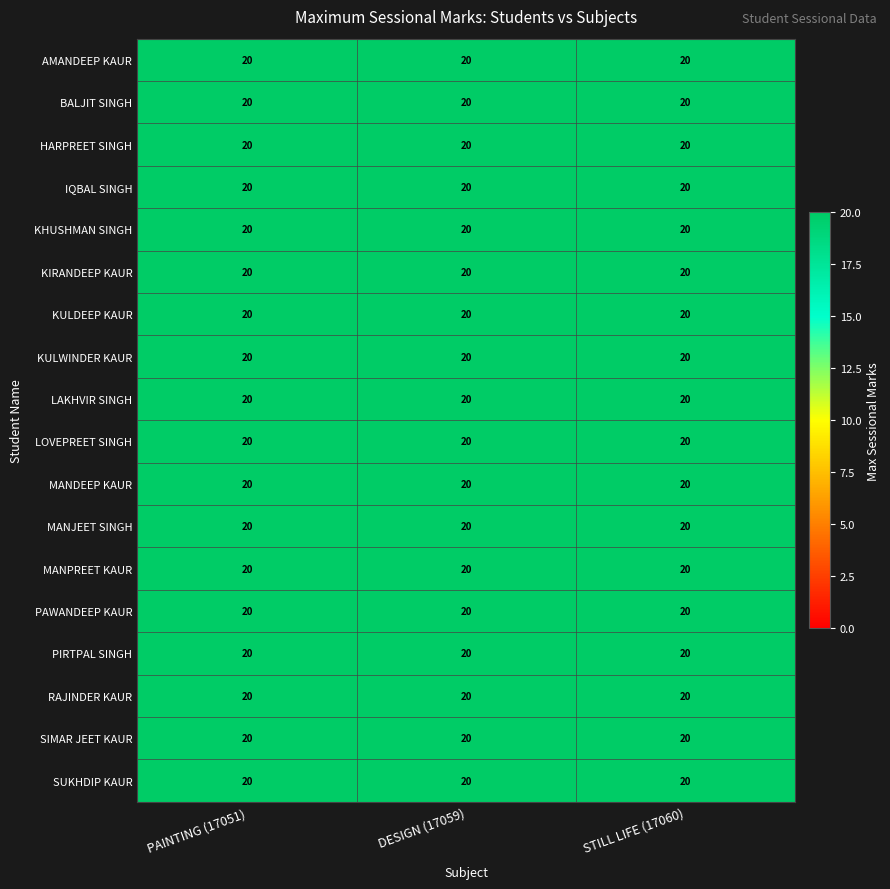

Which series has the largest range (max minus min)?

IQBAL SINGH